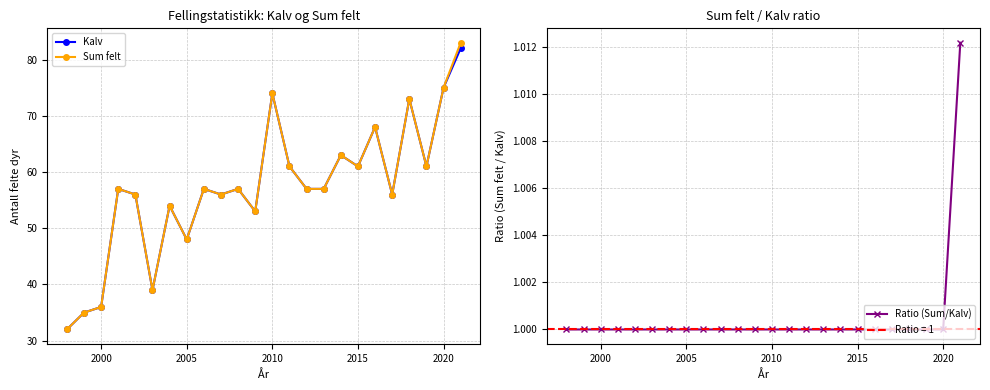

True or false: Sum felt and Ratio (Sum/Kalv) intersect in this chart.

False